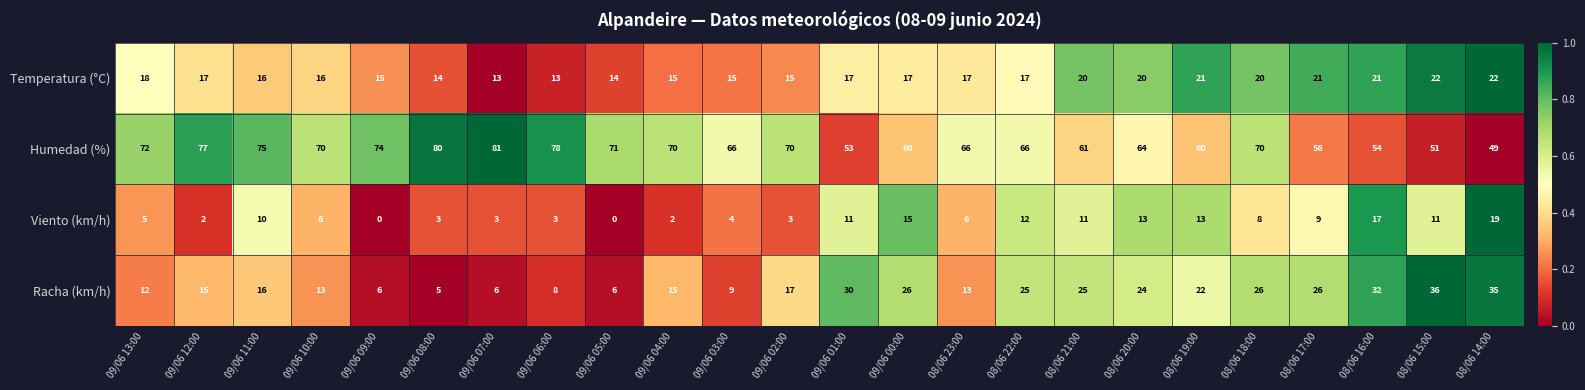

What is the spread (max minus min) of values at 09/06 07:00?

78